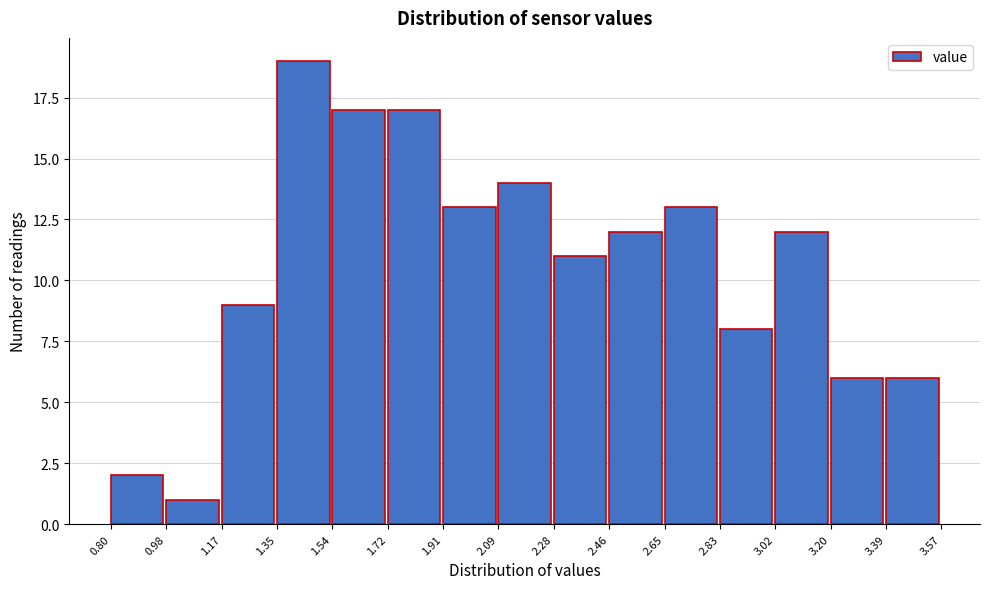

Reading left to right, transcribe this chart: for each bar, give the range it covers on the x-axis and its height. The values are not printed on the chart, so give them approximately, as read against the axis.

0.80 to 0.98: 2
0.98 to 1.17: 1
1.17 to 1.35: 9
1.35 to 1.54: 19
1.54 to 1.72: 17
1.72 to 1.91: 17
1.91 to 2.09: 13
2.09 to 2.28: 14
2.28 to 2.46: 11
2.46 to 2.65: 12
2.65 to 2.83: 13
2.83 to 3.02: 8
3.02 to 3.20: 12
3.20 to 3.39: 6
3.39 to 3.57: 6